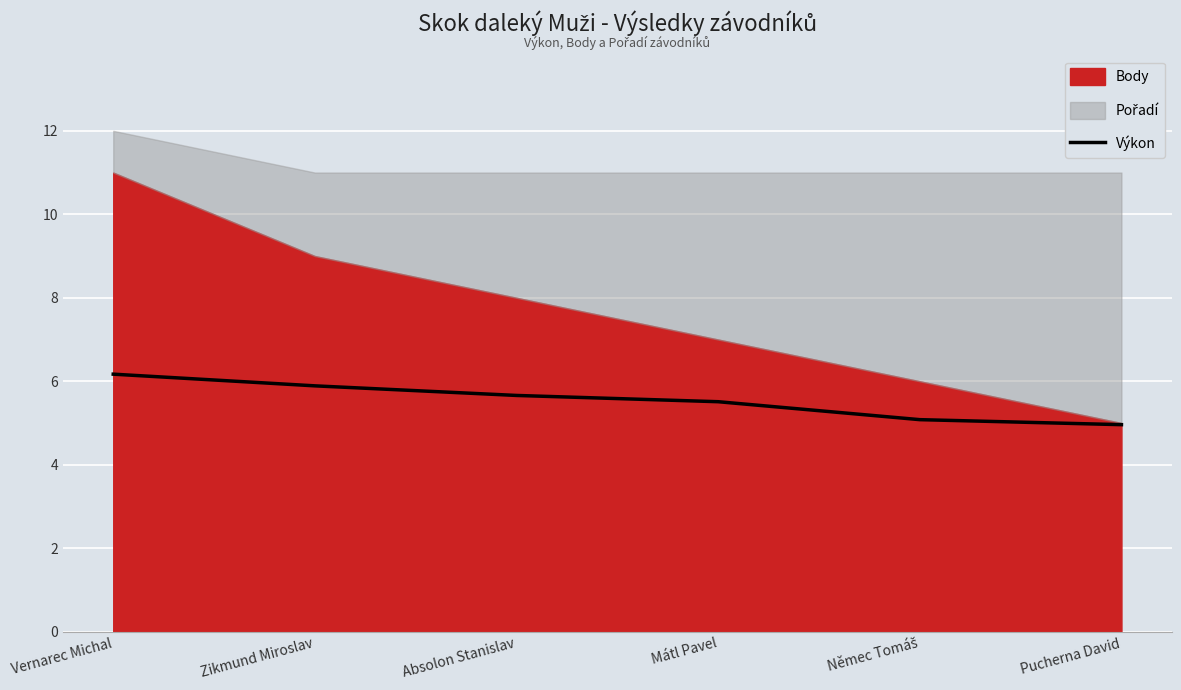

The value of Výkon at Absolon Stanislav is 5.7. True or false?

True